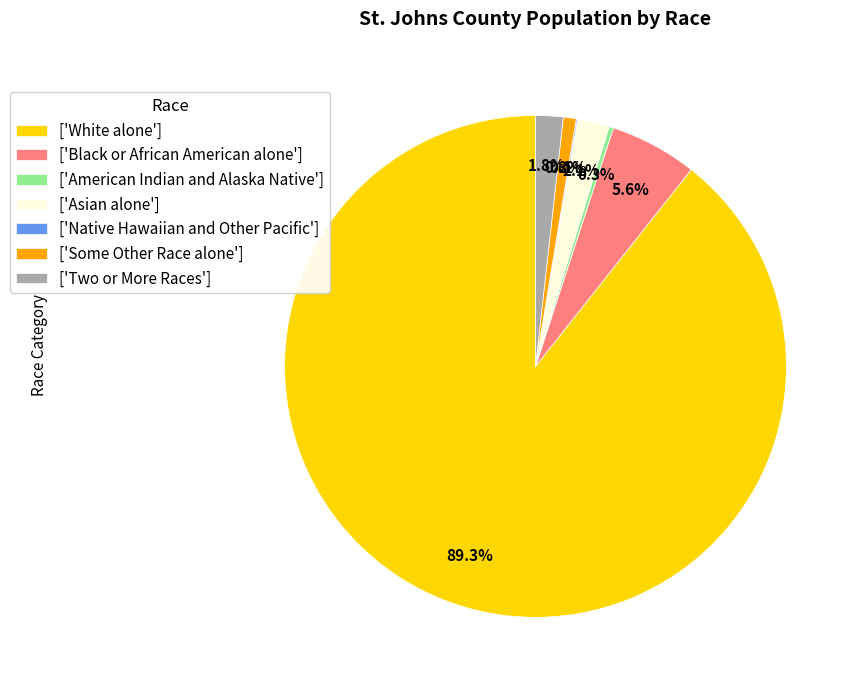

What is the ratio of the value at ['American Indian and Alaska Native'] to the value at ['Some Other Race alone']?

0.3